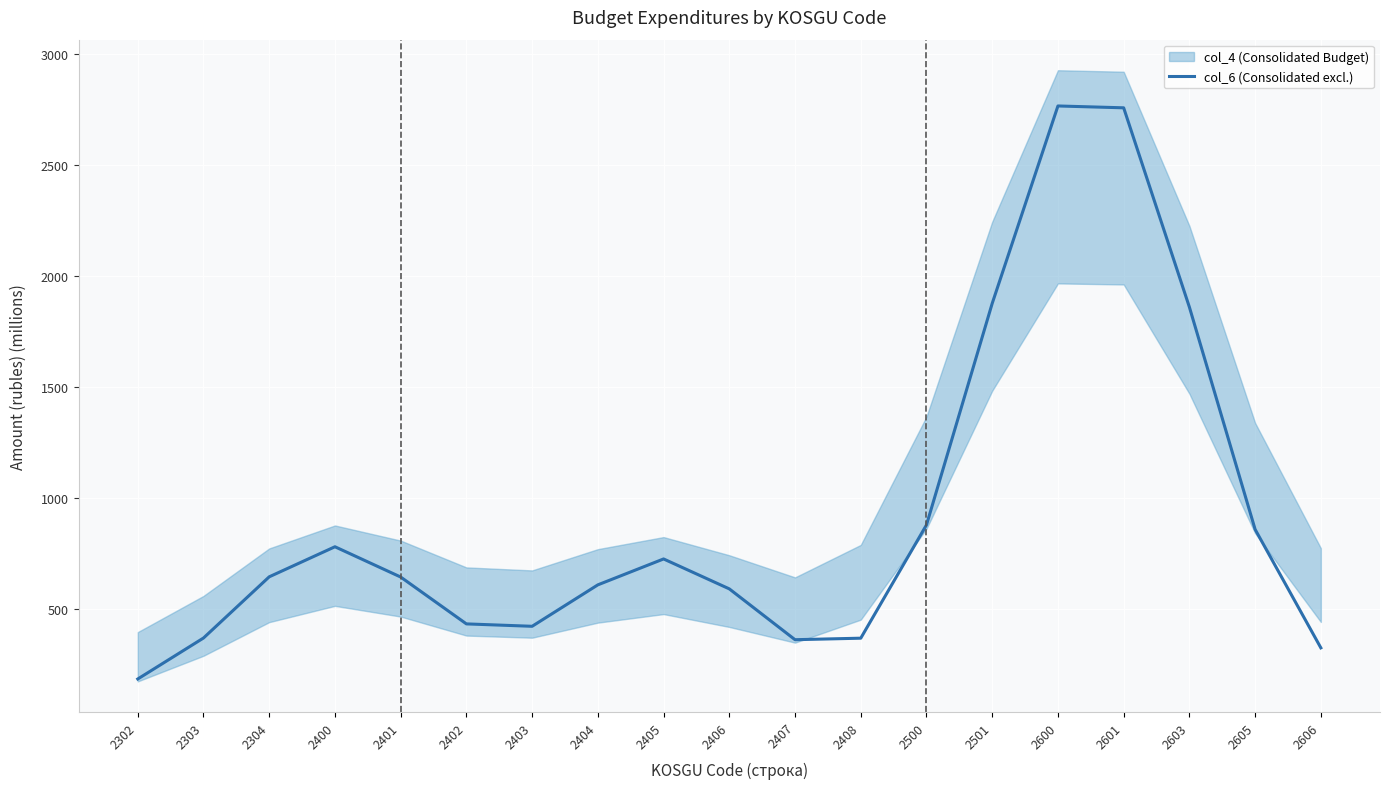

How many interior local peaks (higher than both neighbors) does the data have?

3